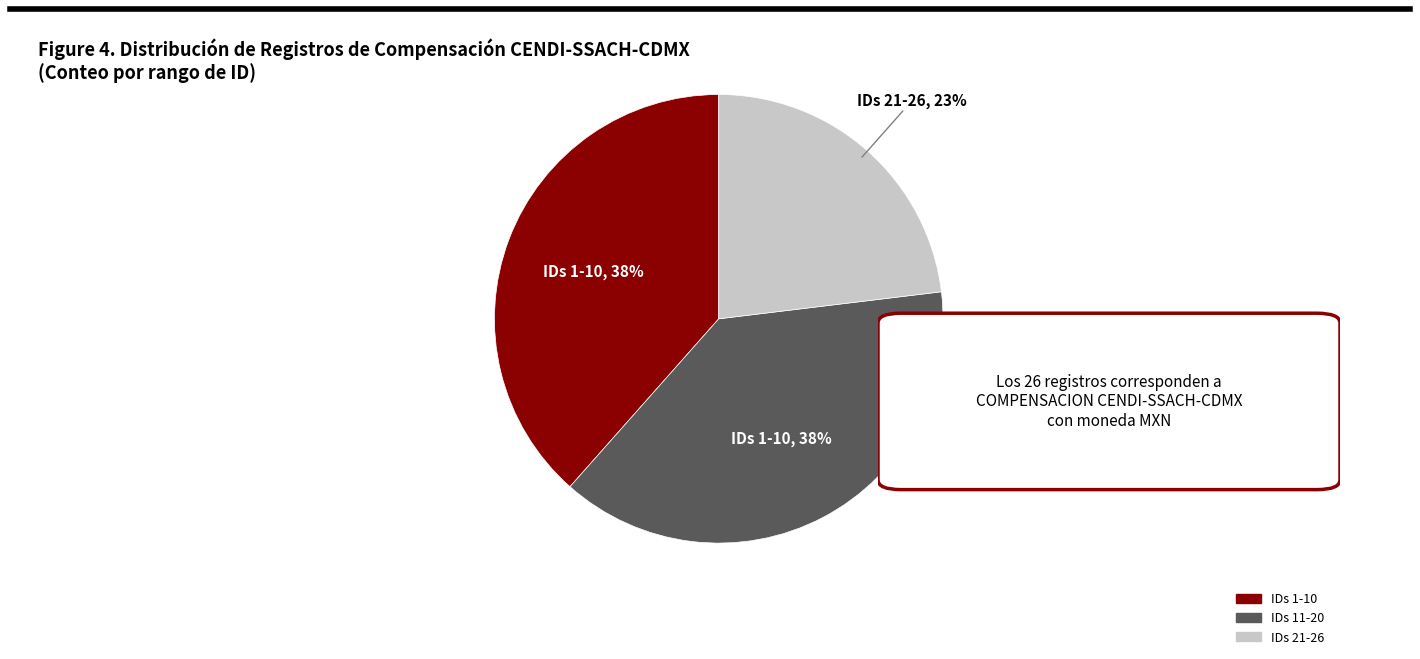

To the nearest percent, what is the difference between the largest and smallest slice percentages?

15%